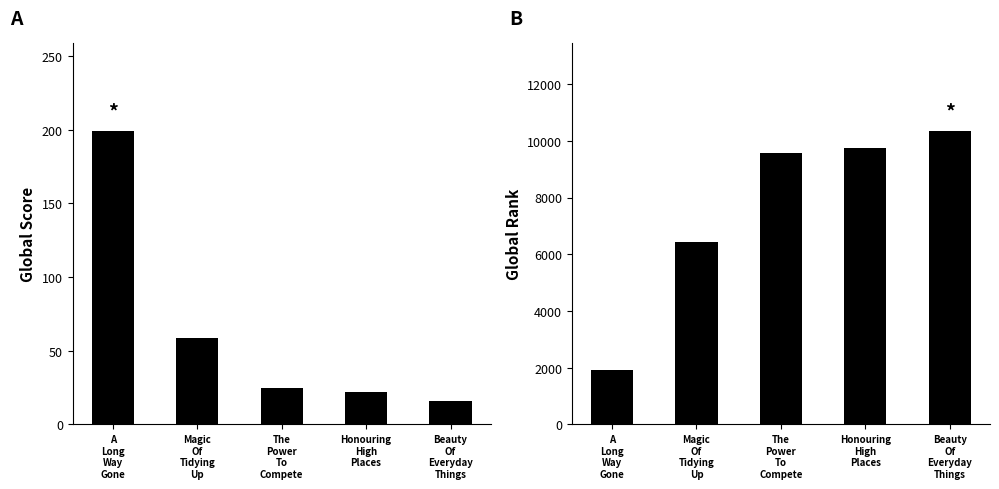

Is it true that Global Rank equals 8423 at Magic
Of
Tidying
Up?

False